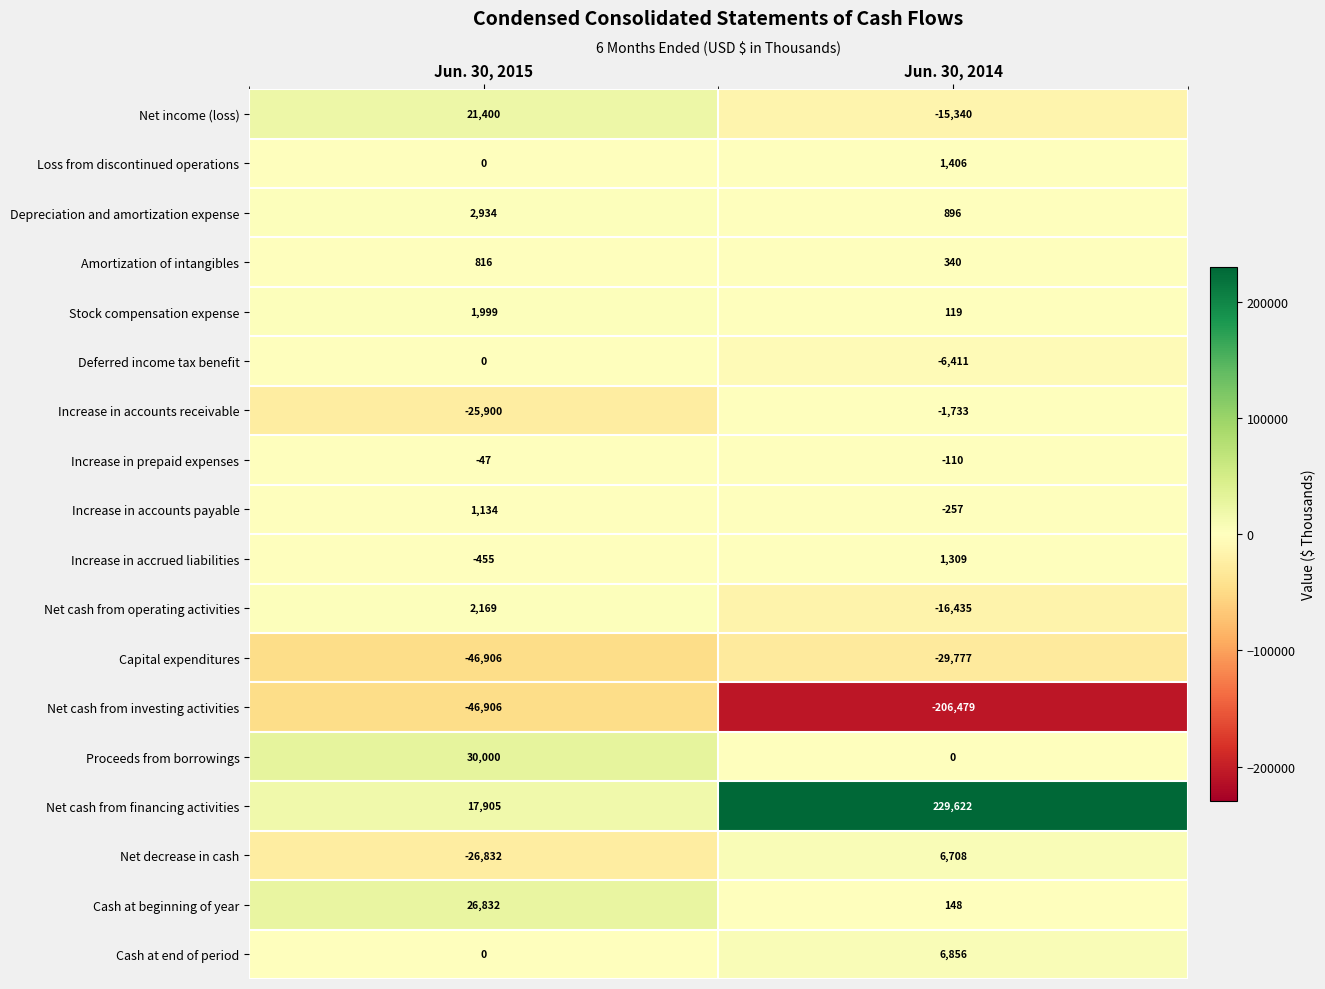

The Net decrease in cash series shows 4593 at Jun. 30, 2014. True or false?

False